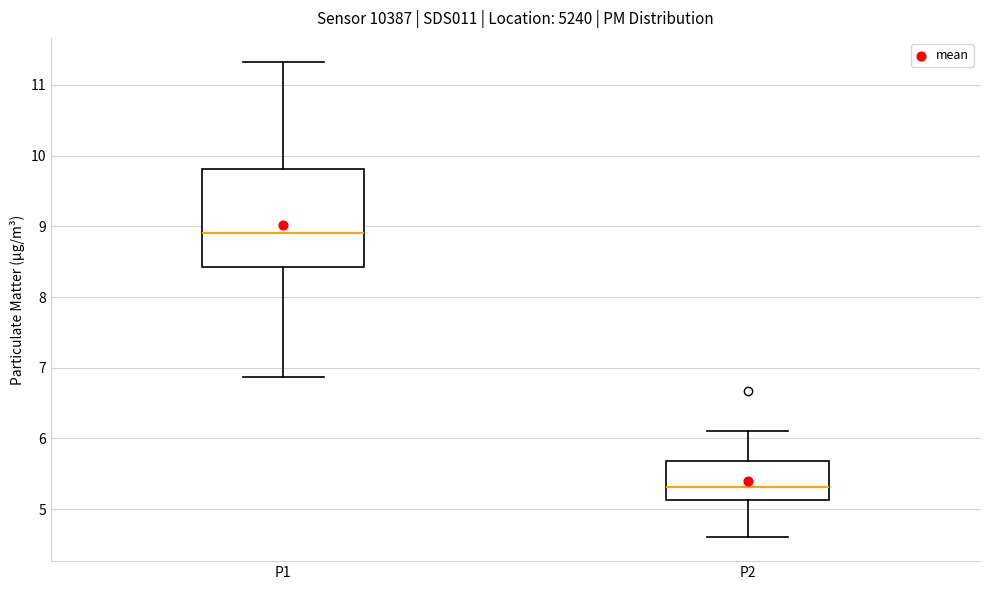

Reading left to right, read every box against the y-axis: the position of its median line, the range the box covers, and the ends of its whiskers. The values are not printed on the chart, so give them approximately, as read against the axis.

P1: median 8.9, box 8.4 to 9.8, whiskers 6.9 to 11.3
P2: median 5.3, box 5.1 to 5.7, whiskers 4.6 to 6.1